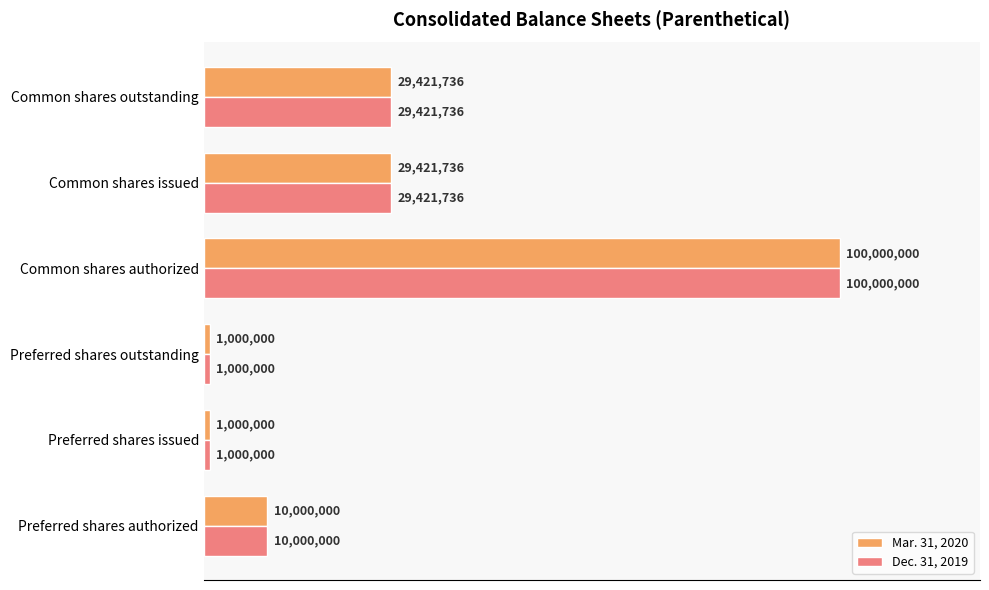

What is the difference between the maximum and minimum values in the Dec. 31, 2019 series?

99000000